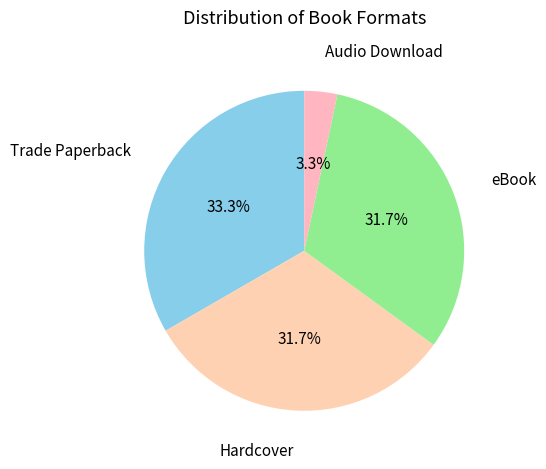

To the nearest percent, what is the difference between the largest and smallest slice percentages?

30%